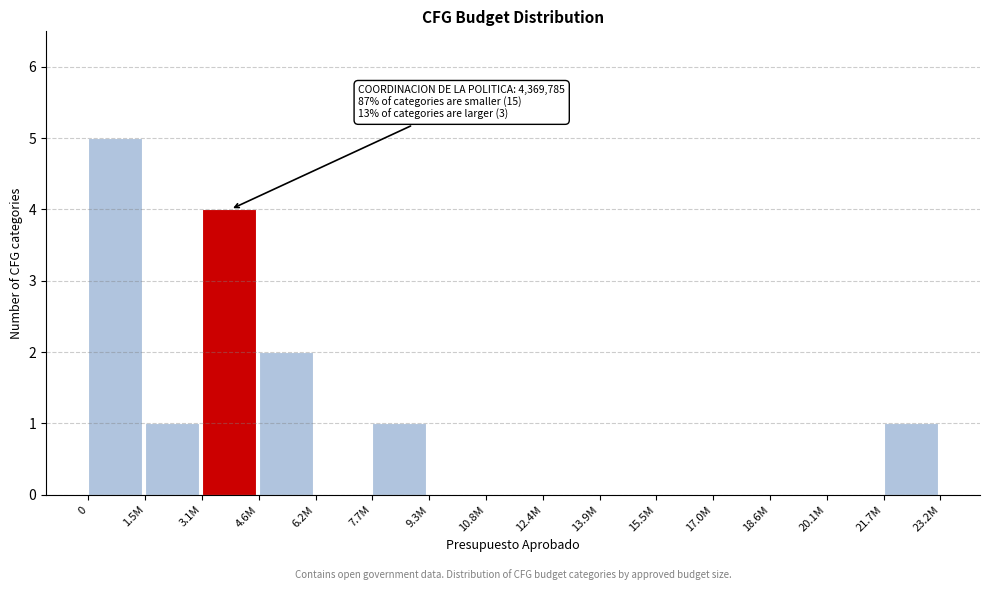

Reading left to right, extract all data points from this chart.

0=5	1.5M=1	3.1M=4	4.6M=2	6.2M=0	7.7M=1	9.3M=0	10.8M=0	12.4M=0	13.9M=0	15.5M=0	17.0M=0	18.6M=0	20.1M=0	21.7M=1